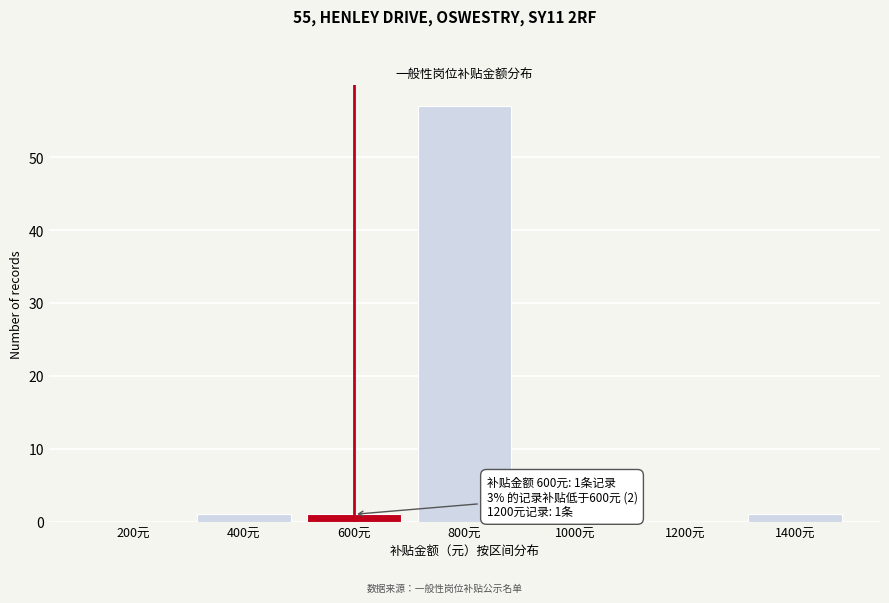

Reading right to left, extract all data points from this chart.

1400元=1	1200元=0	1000元=0	800元=57	600元=1	400元=1	200元=0